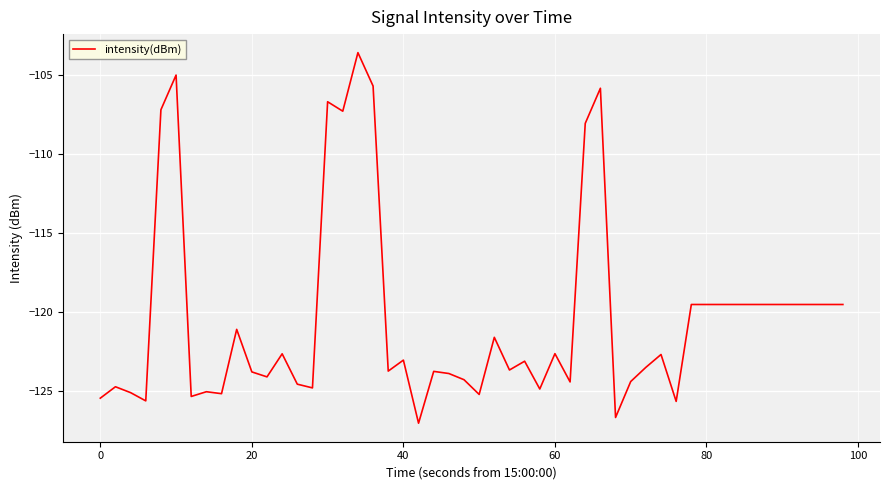

What is the difference between the maximum and minimum values?

23.5